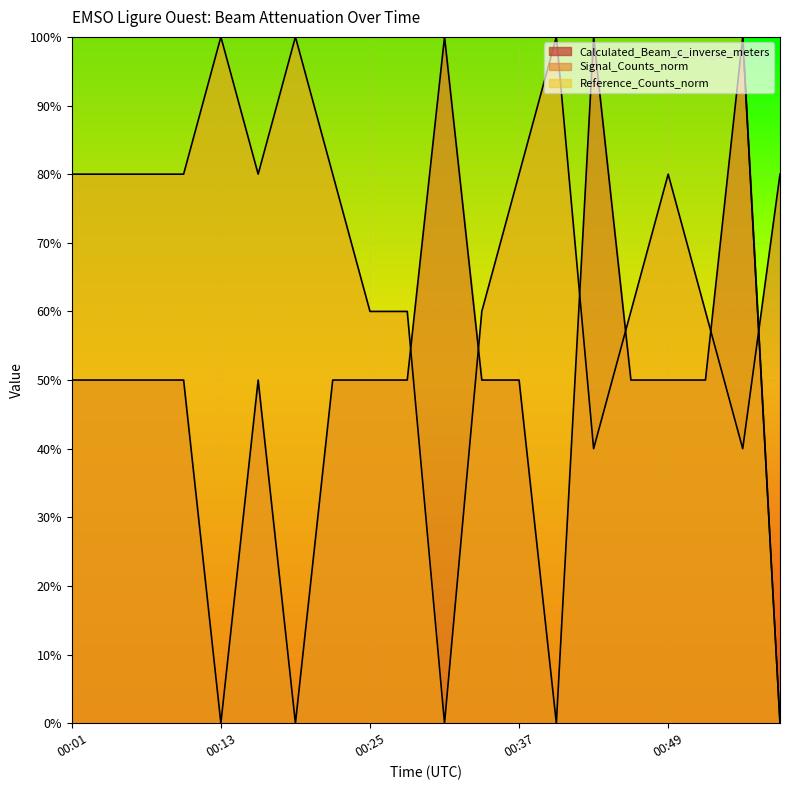

Is it true that Calculated_Beam_c_inverse_meters equals 70 at 00:04?

False